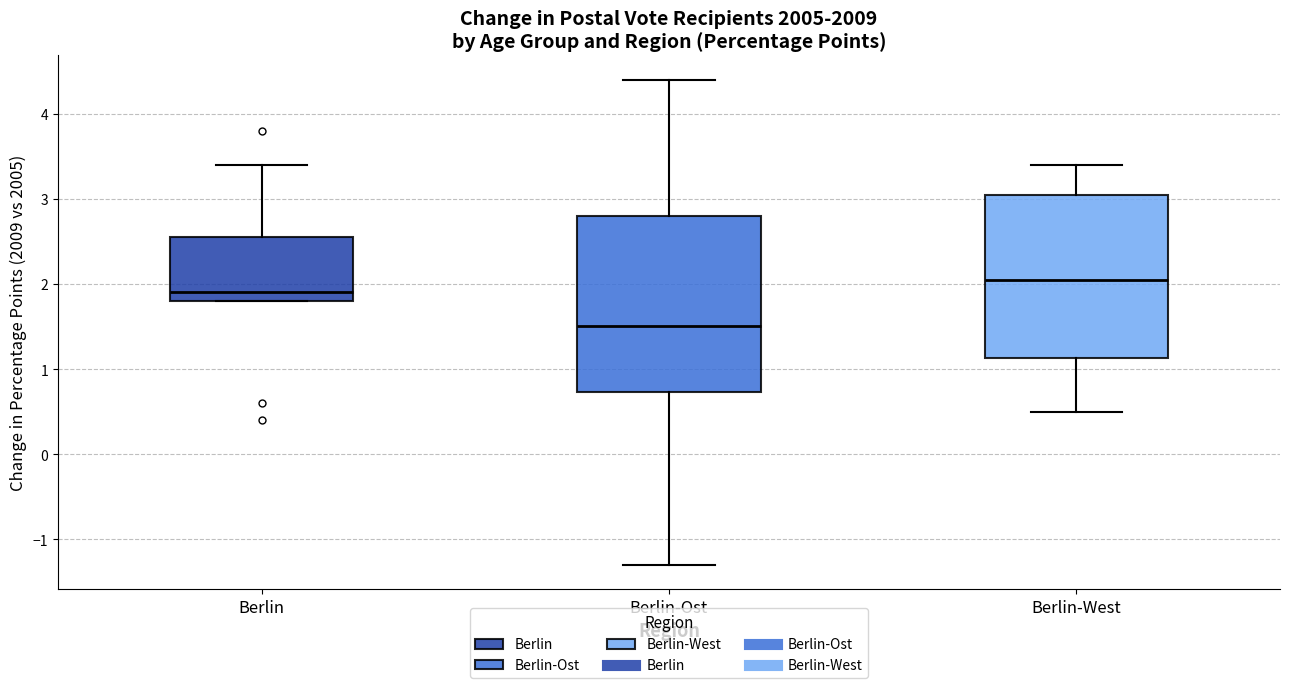

Which box has the highest median line?

Berlin-West